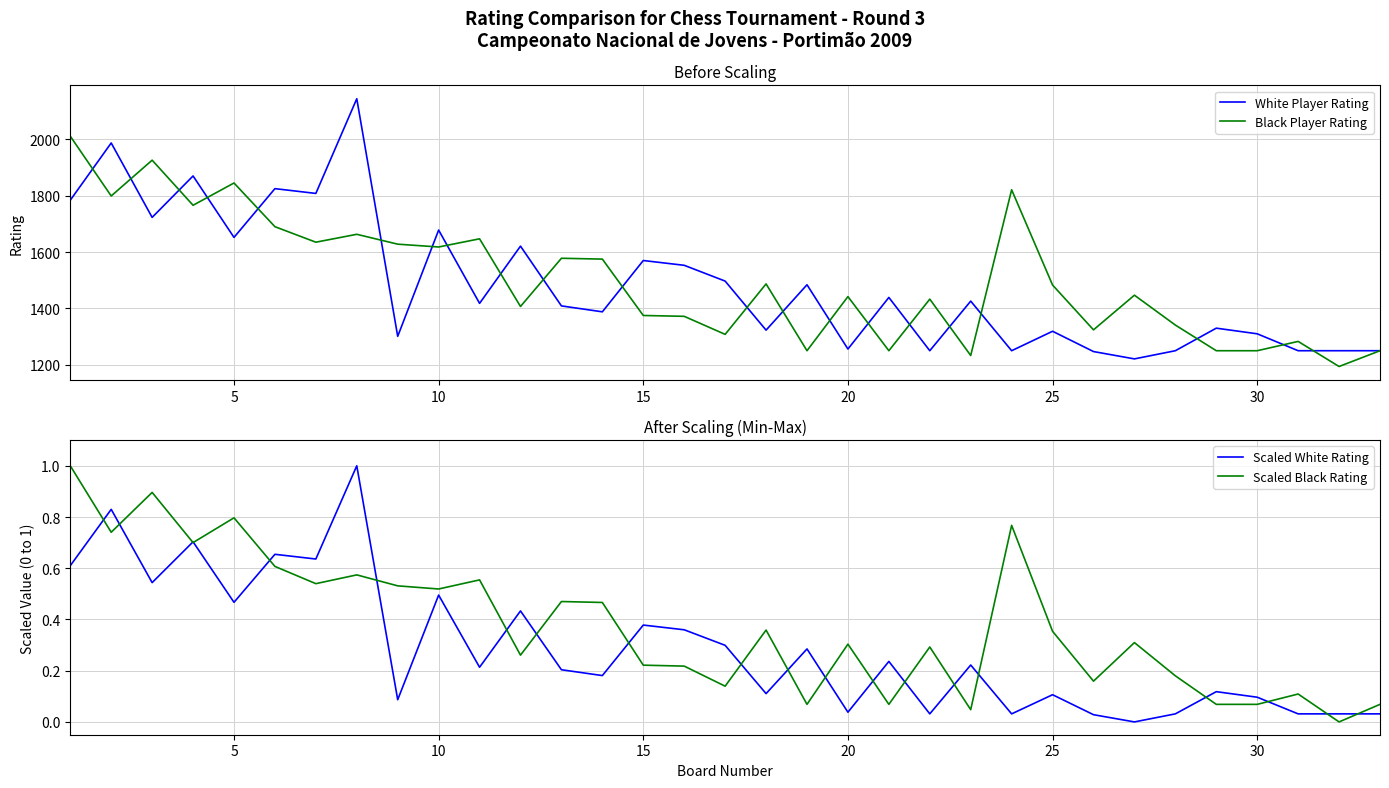

What is the highest value of the Scaled White Rating series?

1.0